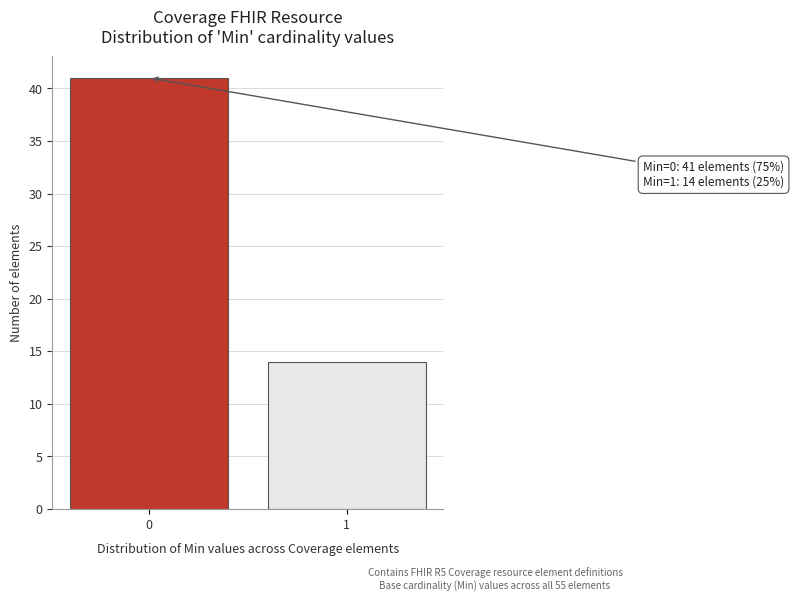

Reading left to right, what are all the values shown in this chart?

0=41	1=14